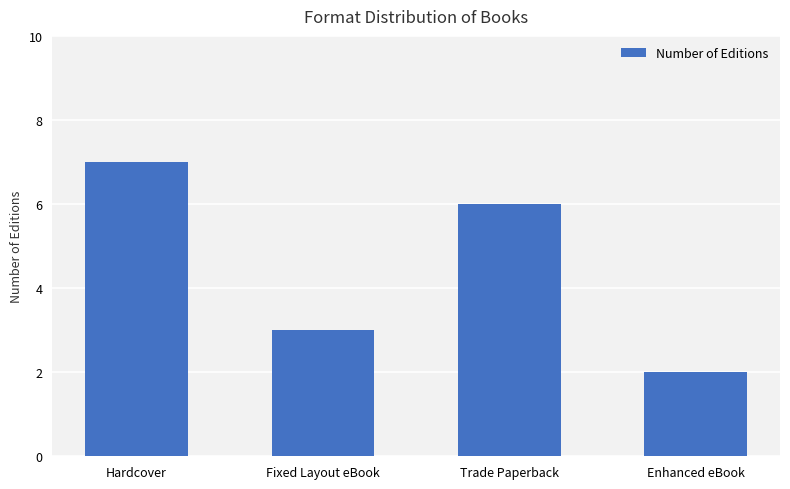

What is the ratio of the value at Enhanced eBook to the value at Fixed Layout eBook?

0.7